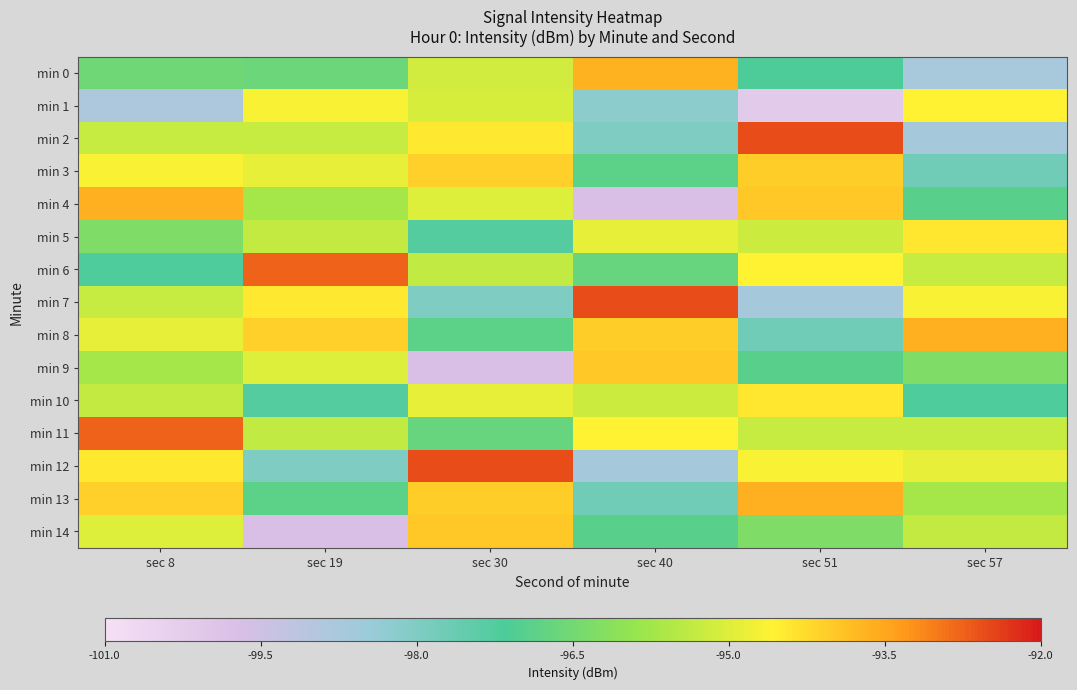

List the series in order of their peak value, highest first.

min 2, min 7, min 12, min 6, min 11, min 4, min 8, min 13, min 0, min 9, min 14, min 3, min 5, min 10, min 1